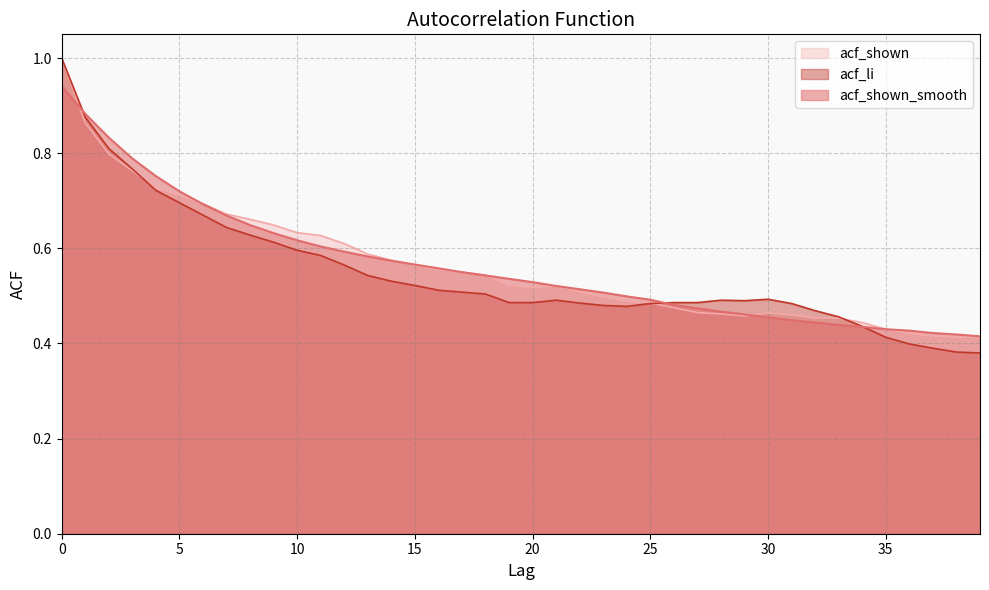

Where is acf_shown nearest to the value 0?

38